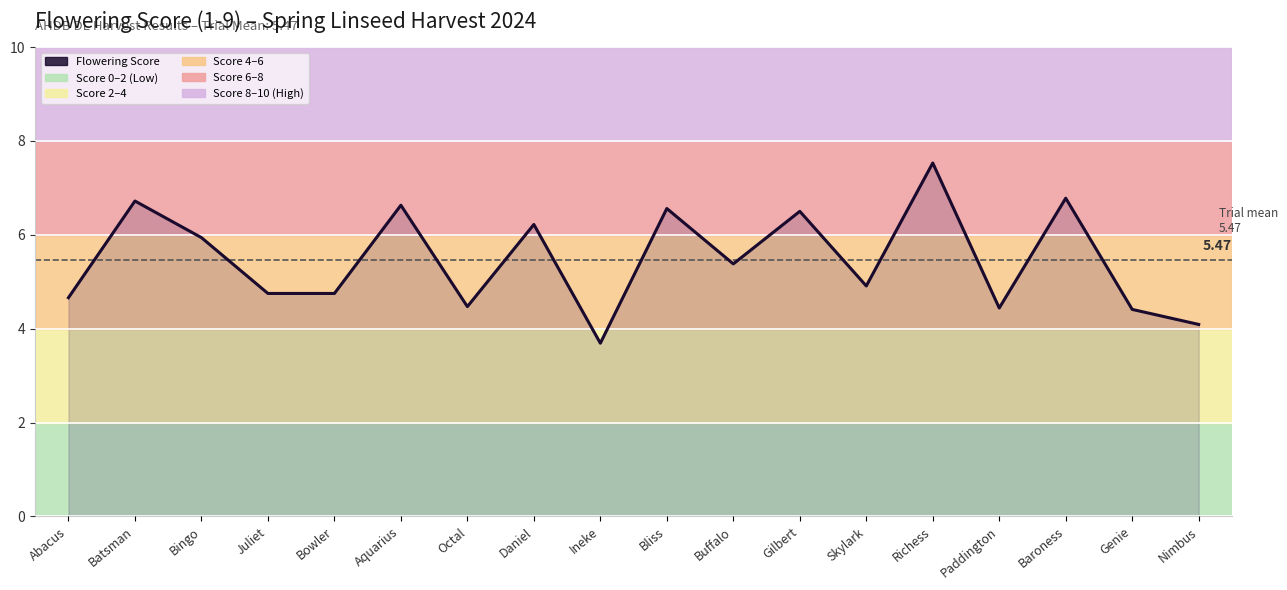

Which category has the lowest value across all series?

Ineke